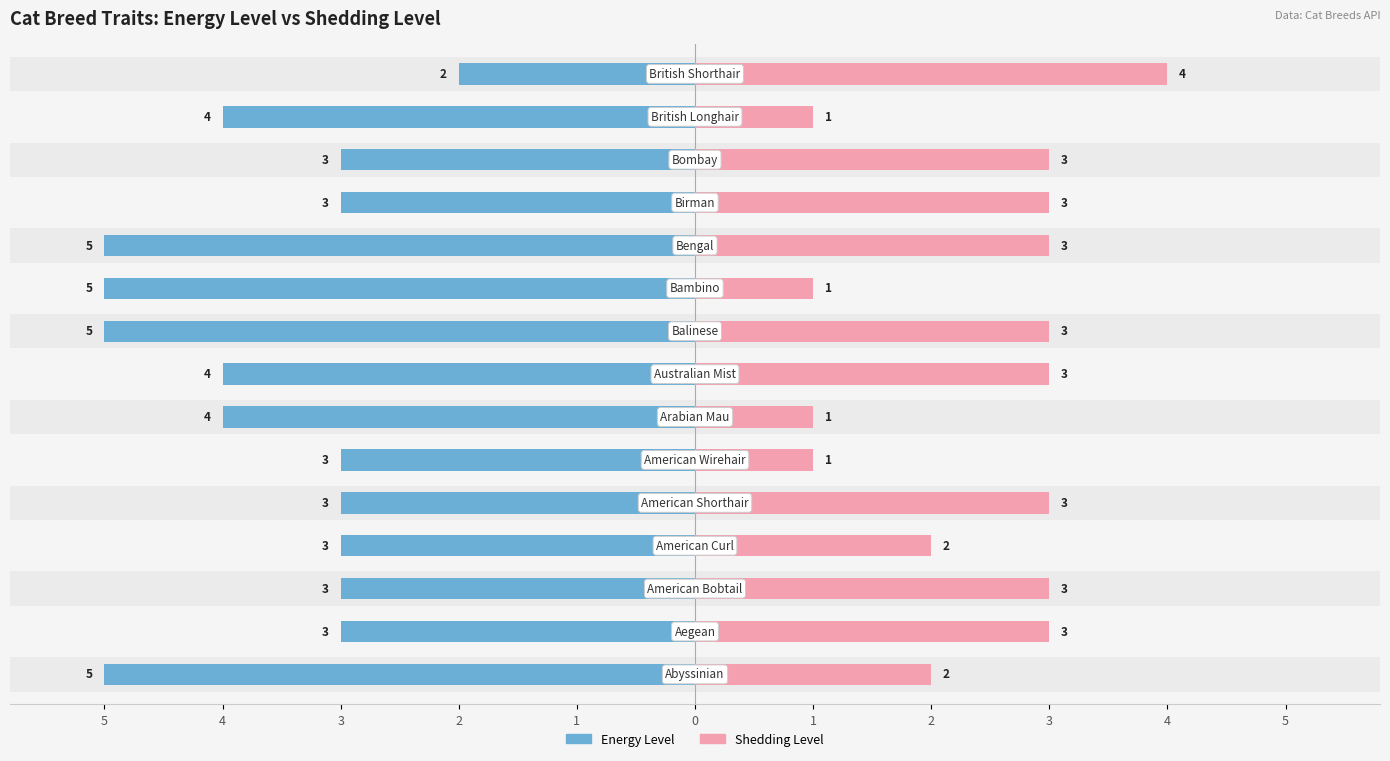

What is the difference between the second highest and minimum values in the Energy Level series?

3